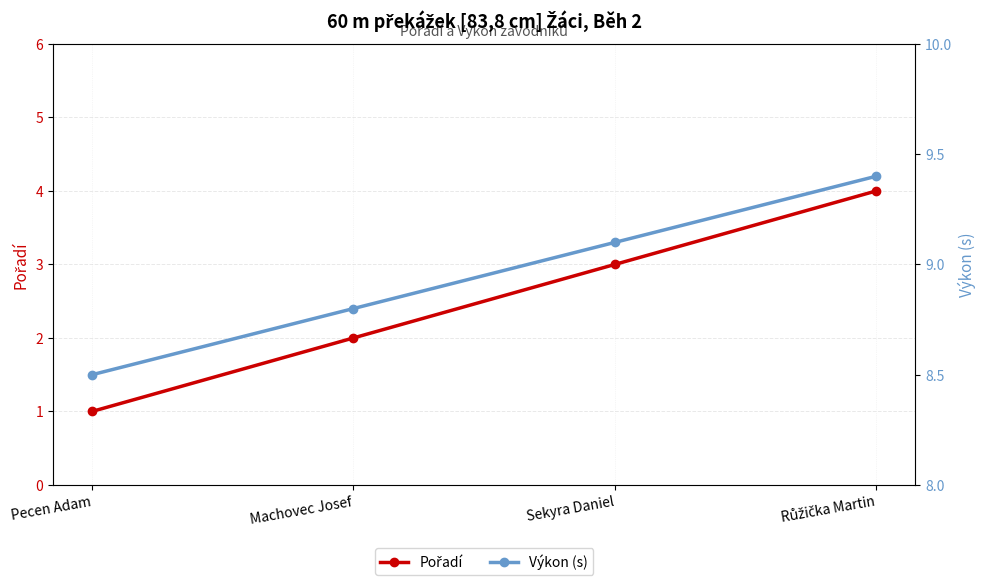

What is the total value across all series at Sekyra Daniel?

12.1